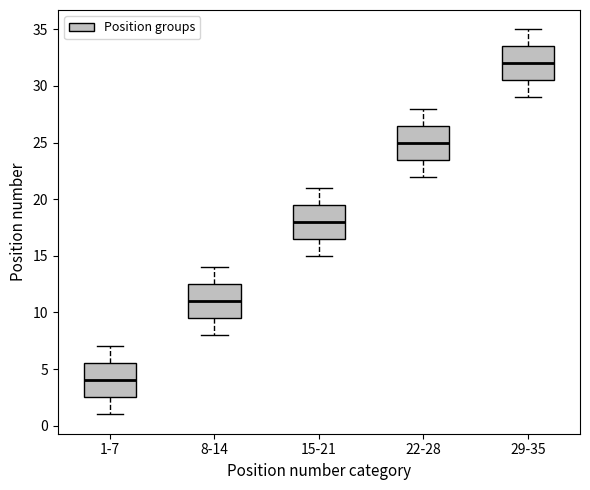

Where does the lower whisker of the box for 29-35 end on the y-axis? The values are not printed on the chart, so give them approximately, as read against the axis.

29.0